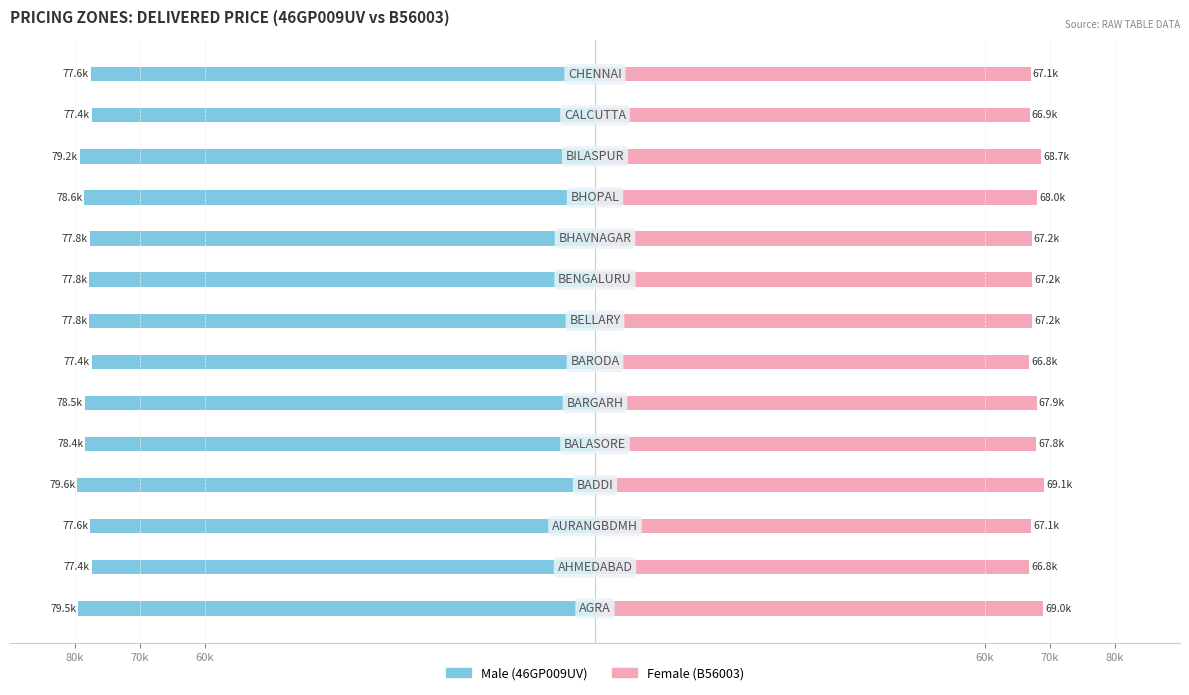

How many categories are shown in the chart?

14